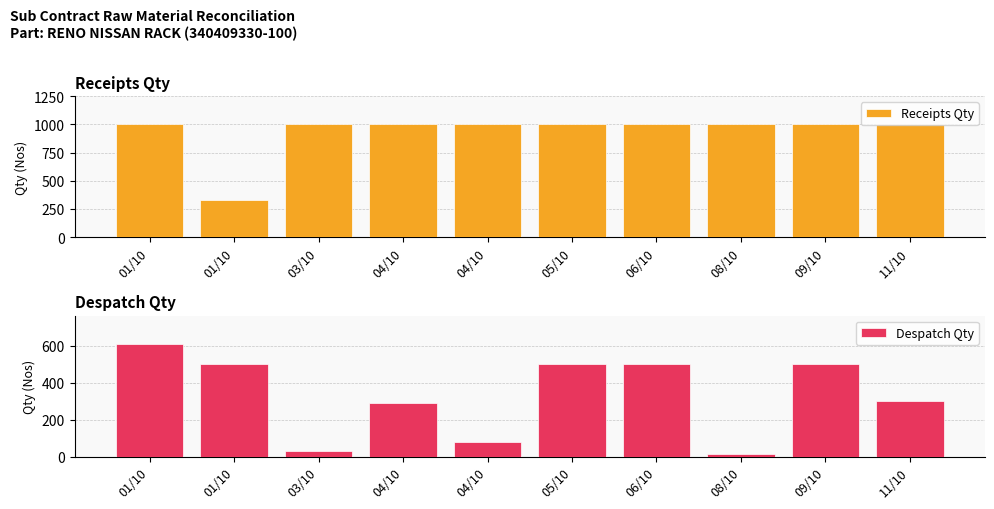

Does the chart contain any negative values?

No